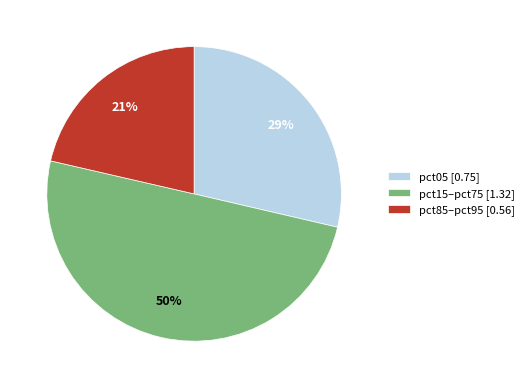

What is the ratio of the value at pct05 [0.75] to the value at pct15–pct75 [1.32]?

0.6